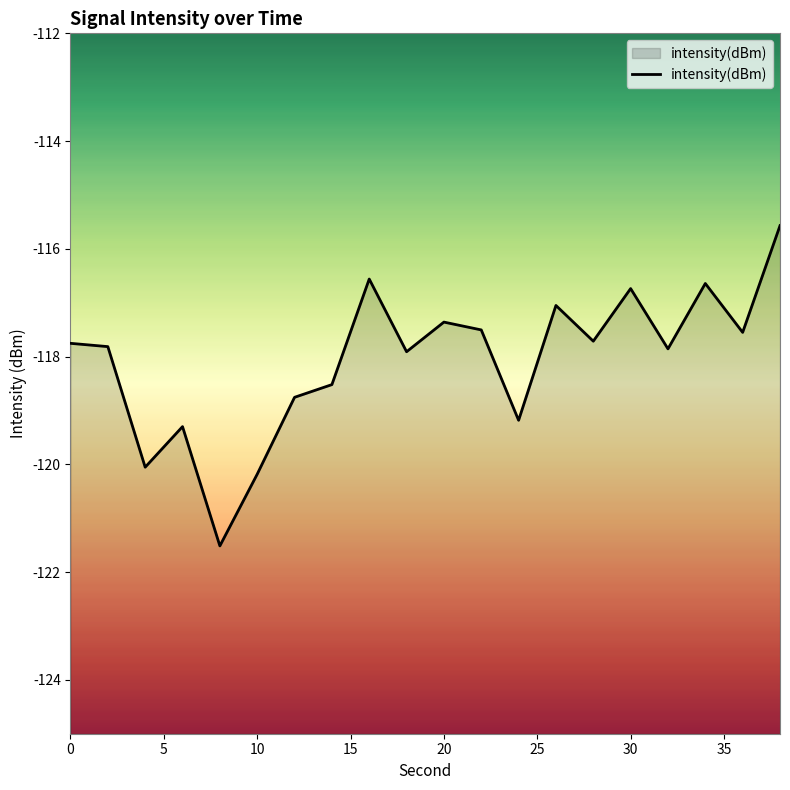

The value at 20 is -165.9. True or false?

False